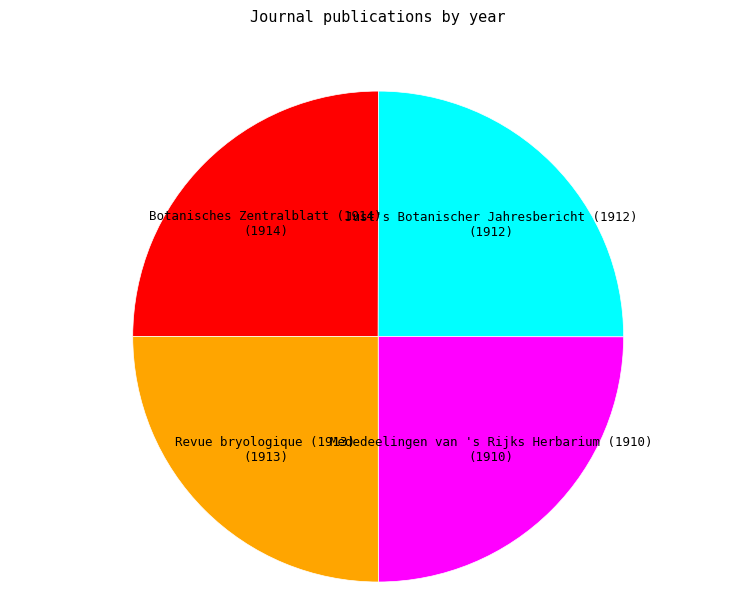

Is there any slice that represents more than half of the pie?

No